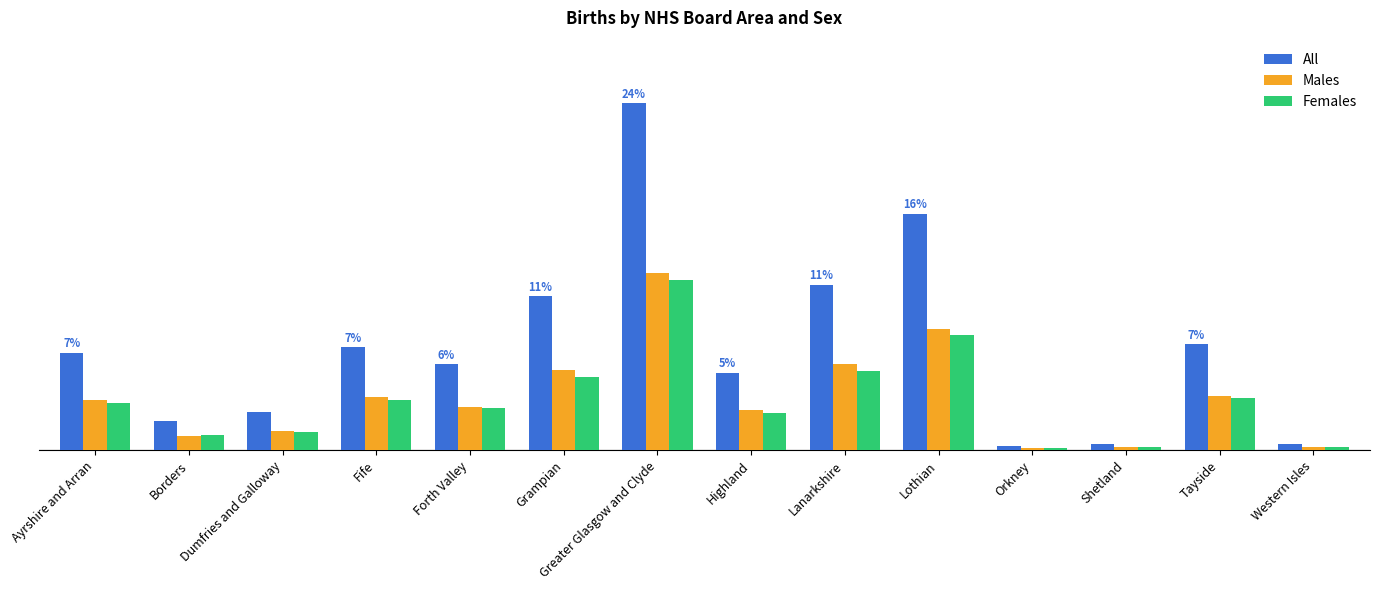

What is the total value across all series at Shetland?

488